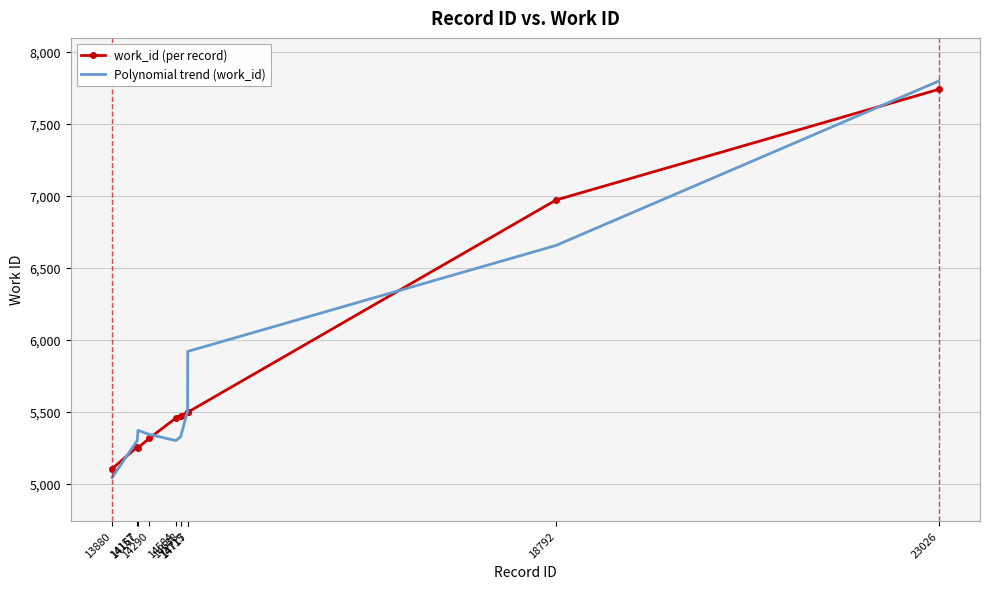

What is the total value across all series at 14157?

10556.4